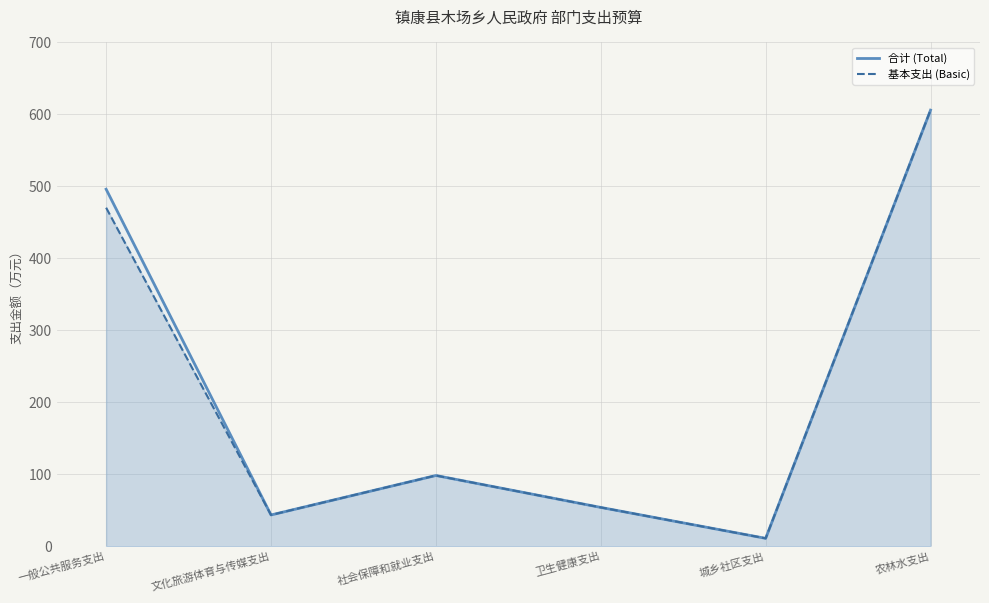

What is the smallest value displayed?

11.0